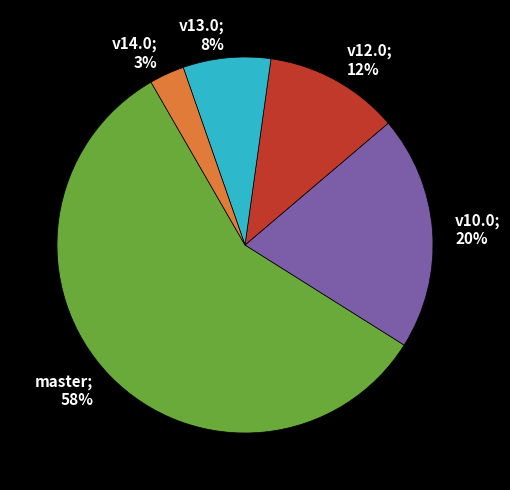

To the nearest percent, what is the average slice percentage?

20%